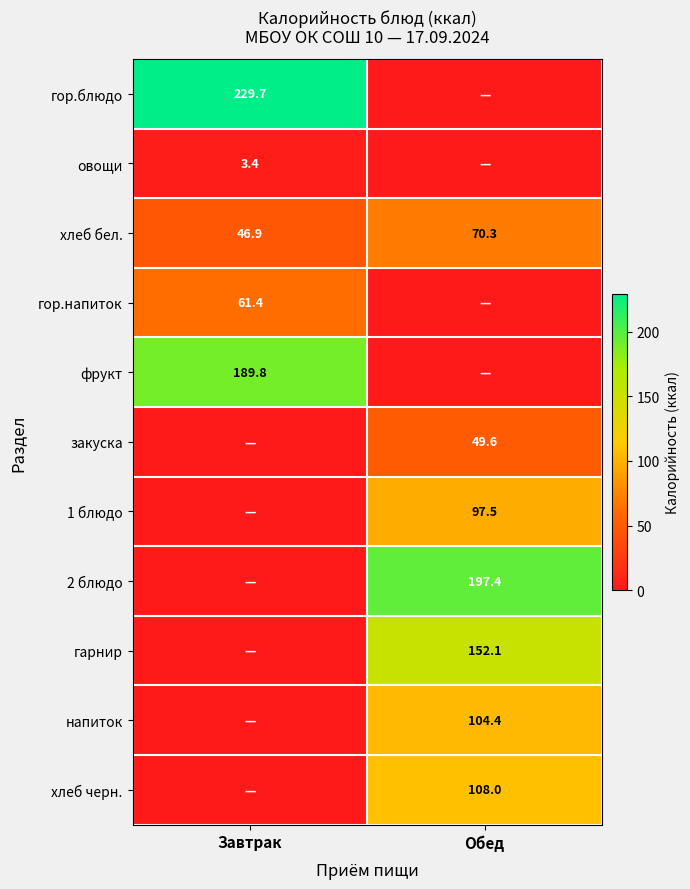

The овощи series shows 3.4 at Завтрак. True or false?

True